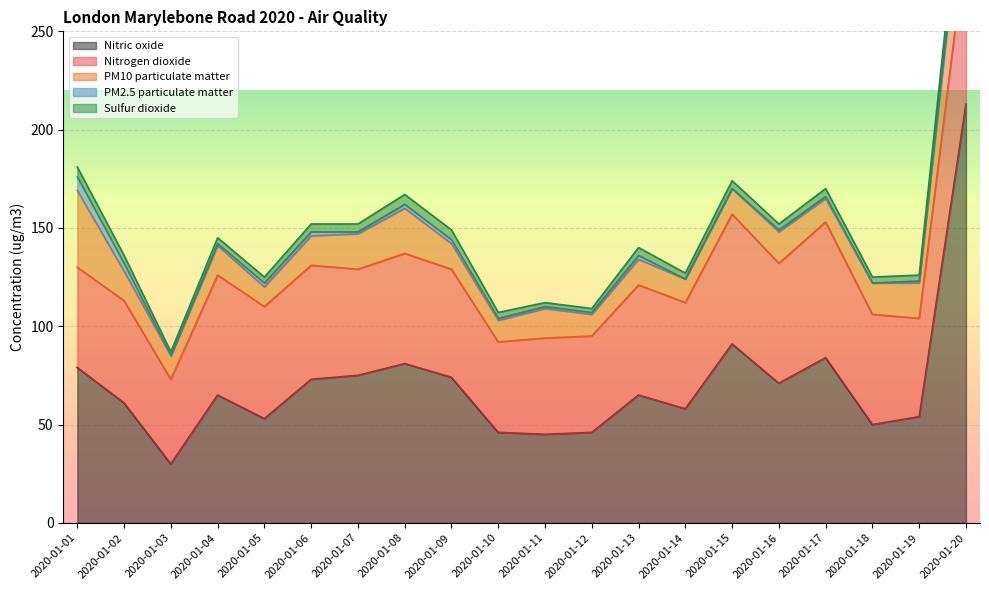

True or false: PM2.5 particulate matter has a value of 3 at 2020-01-13.

False